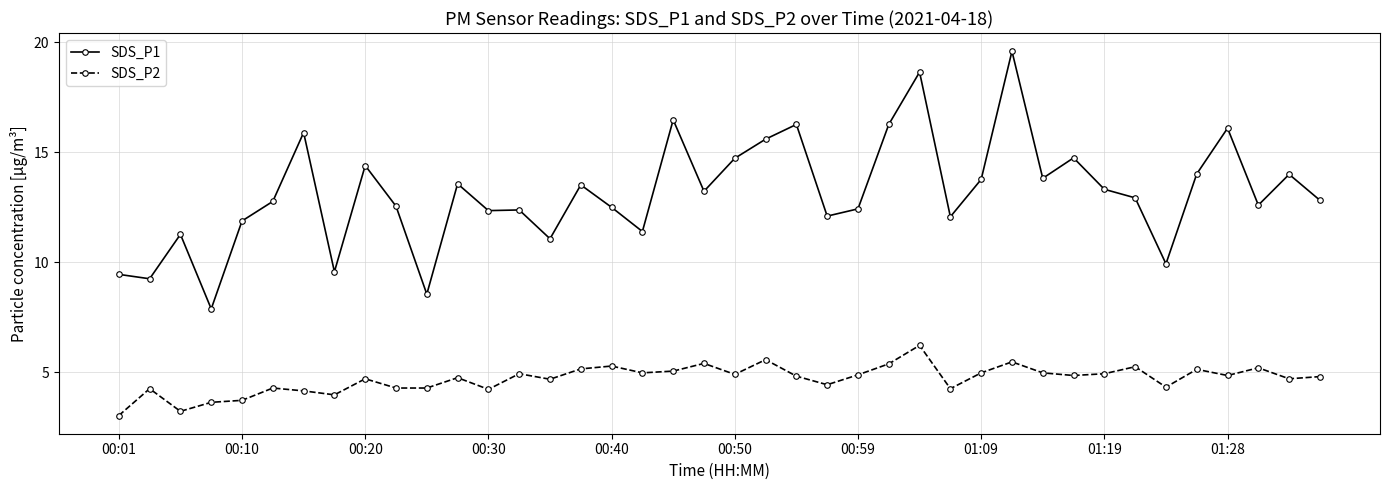

Which series has the largest range (max minus min)?

SDS_P1